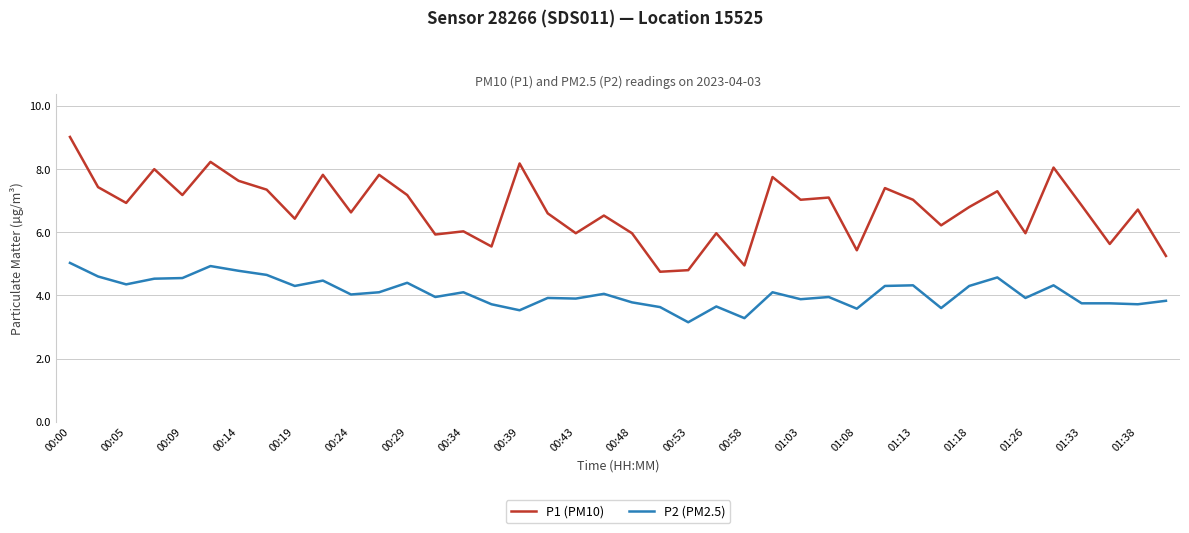

What is the lowest value of the P1 (PM10) series?

4.8